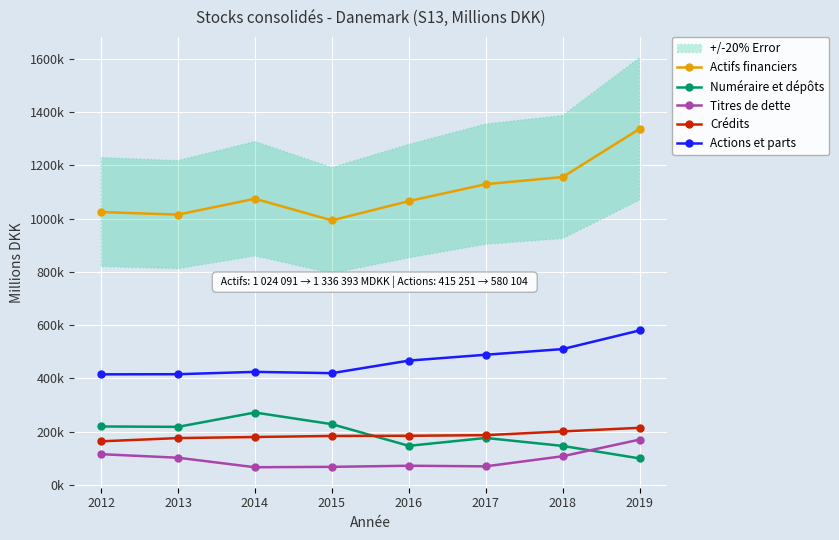

Reading left to right, transcribe all the data shown in this chart.

Actifs financiers: 1024091	1014694	1074169	992975	1065283	1128835	1155665	1336393
Numéraire et dépôts: 219697	218277	272062	228259	147061	176578	146699	99801
Titres de dette: 115734	102400	66712	68237	72342	70070	108014	170422
Crédits: 163991	176070	180169	184148	184747	187105	201120	214594
Actions et parts: 415251	415768	424588	419726	466777	488852	510046	580104